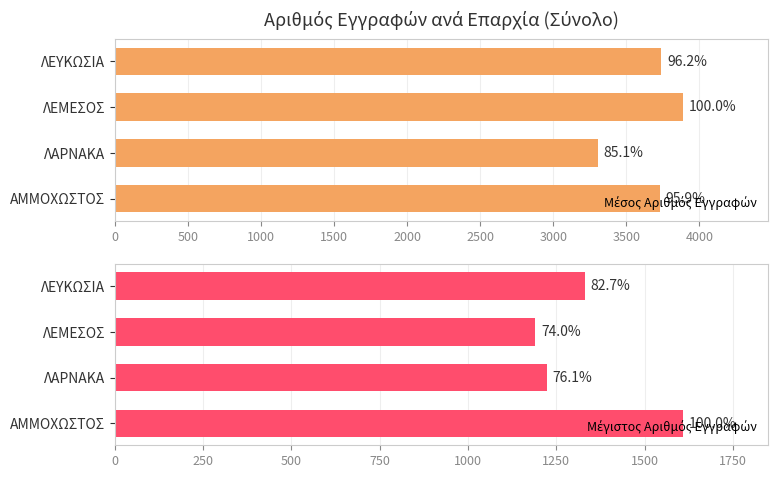

Between 1500 and 1000, which is larger?

1000